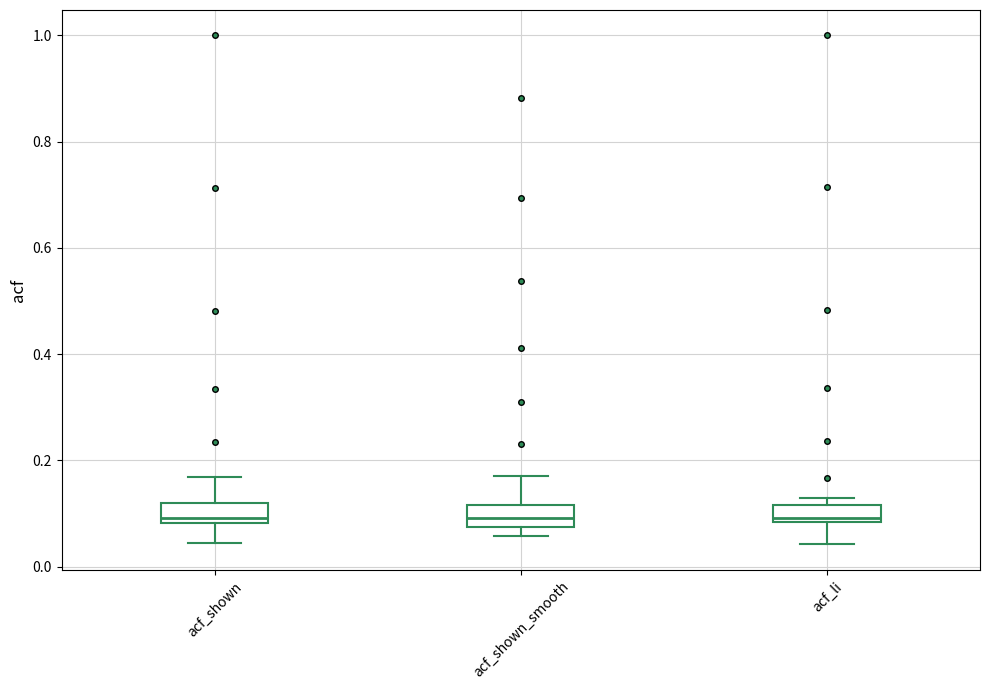

Where is the upper edge of the box for acf_shown_smooth on the y-axis? The values are not printed on the chart, so give them approximately, as read against the axis.

0.12